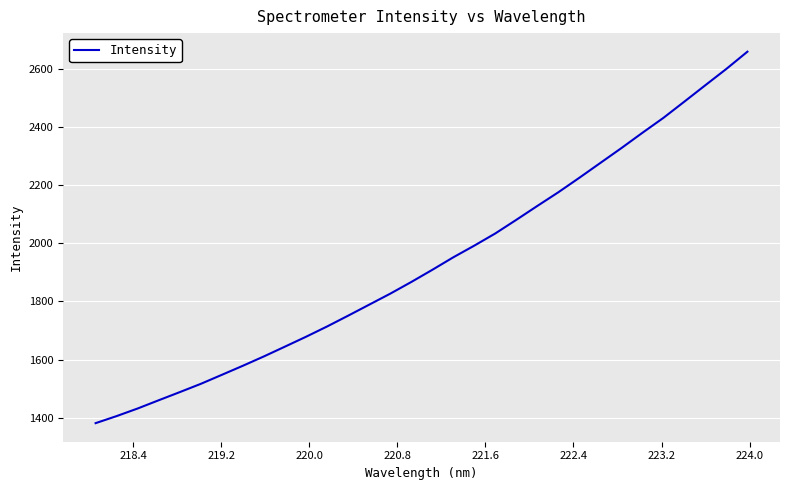

What is the difference between the maximum and minimum values?

1276.9